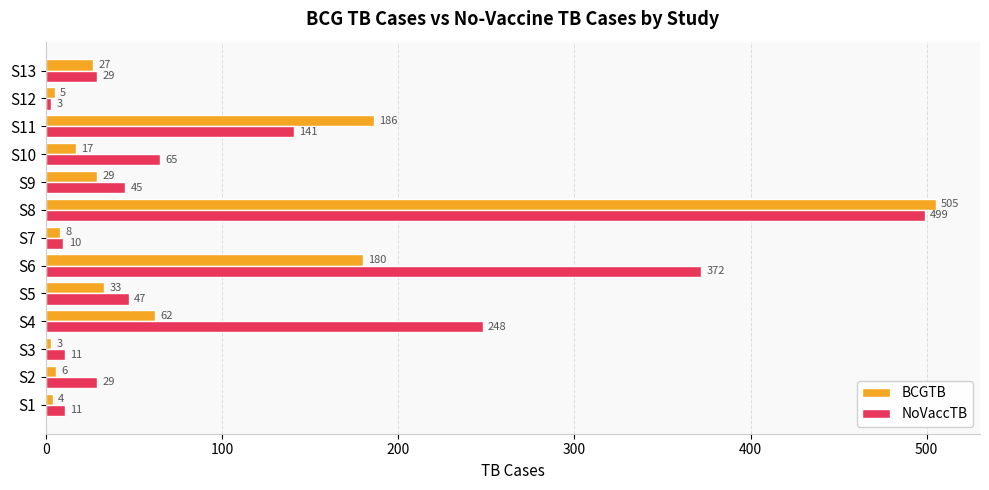

What is the total value across all series at S6?

552